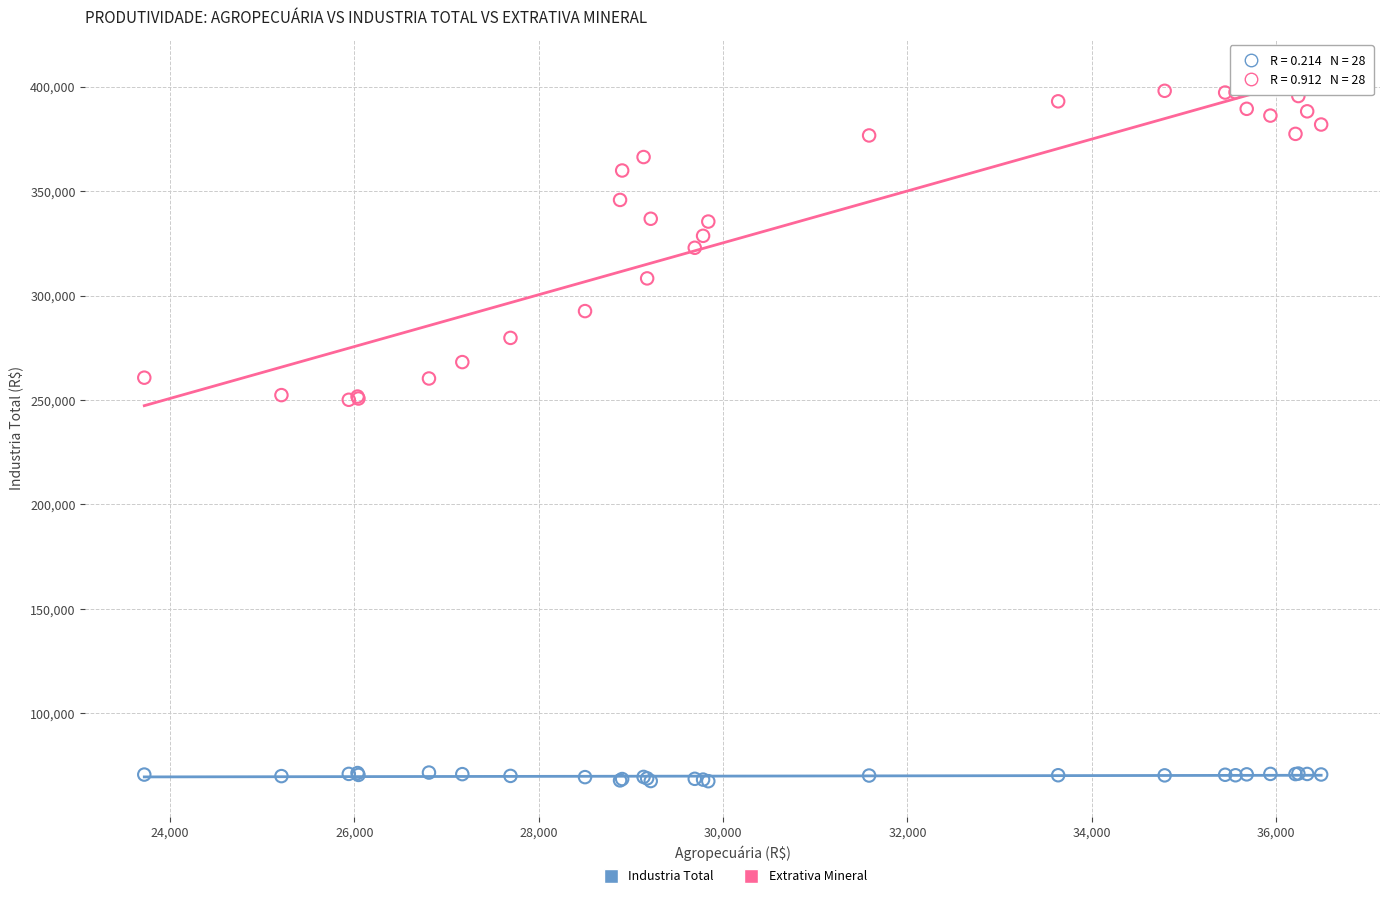

Which series has the widest spread of Y values?

Extrativa Mineral